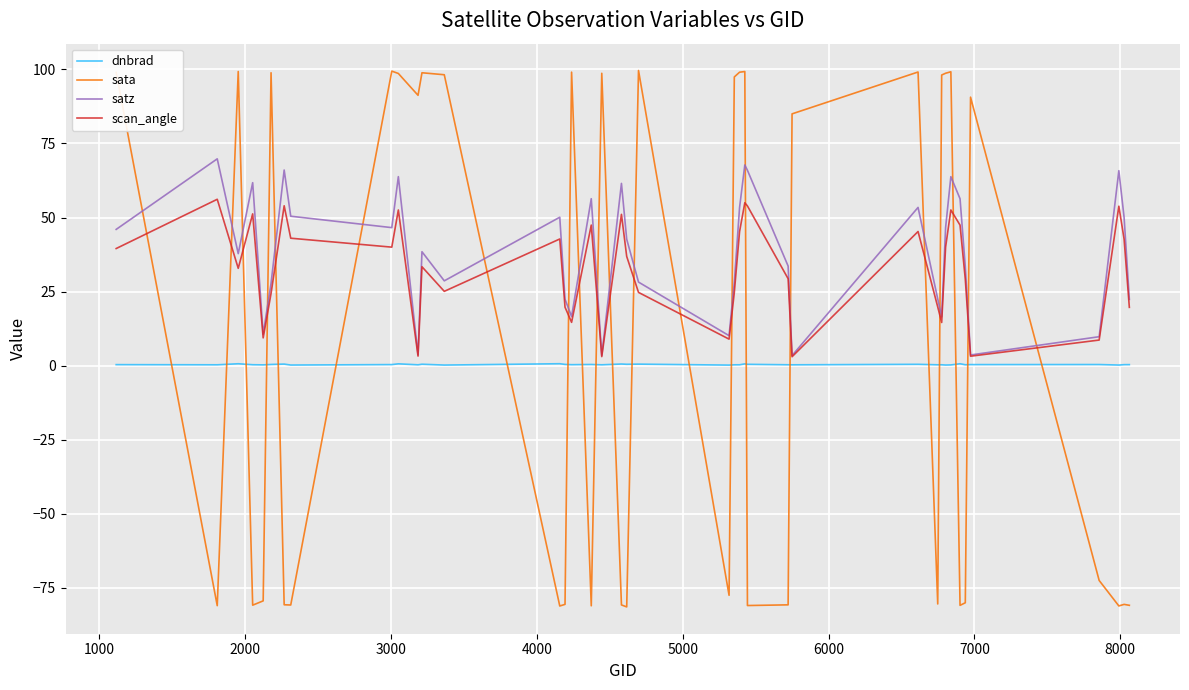

What is the smallest value displayed?

-81.5